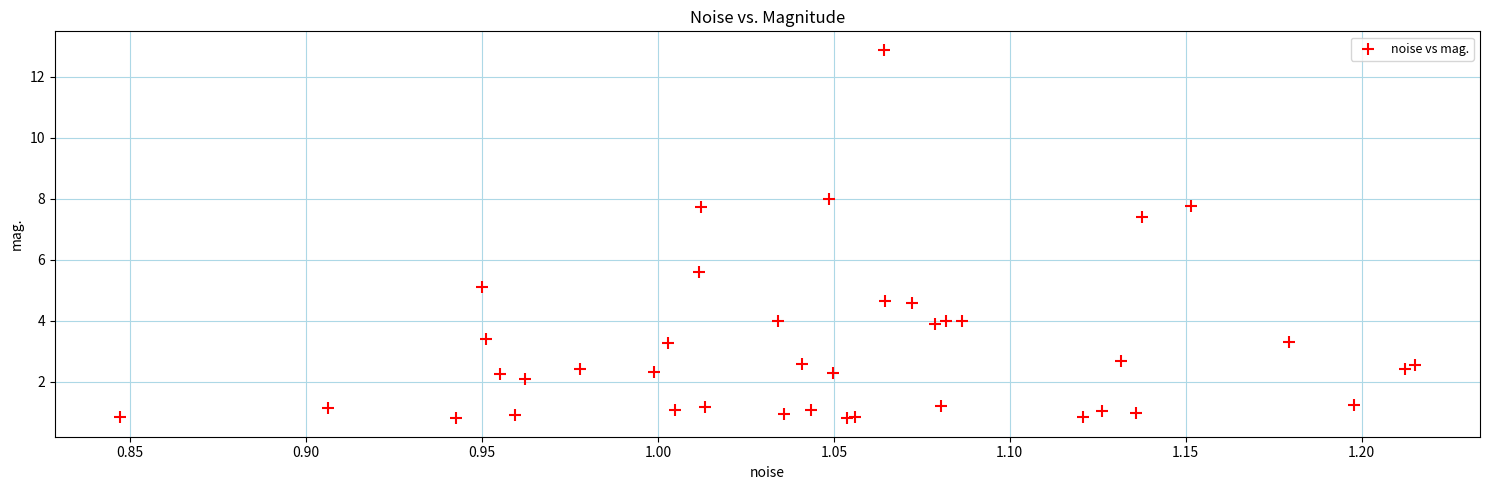

What Y value in the scatter plot is closest to 6?

5.6